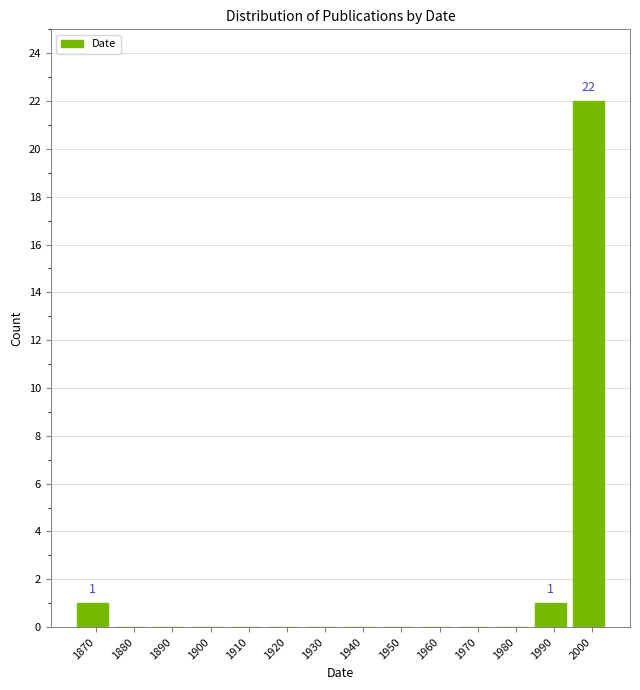

Reading left to right, what are all the values shown in this chart?

1870=1	1880=0	1890=0	1900=0	1910=0	1920=0	1930=0	1940=0	1950=0	1960=0	1970=0	1980=0	1990=1	2000=22